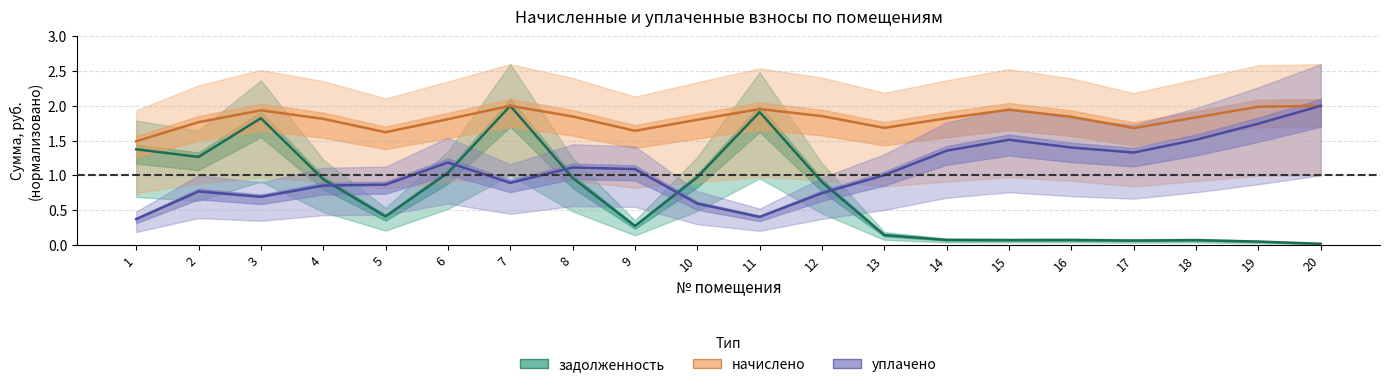

Read the уплачено value at 8.

1.1